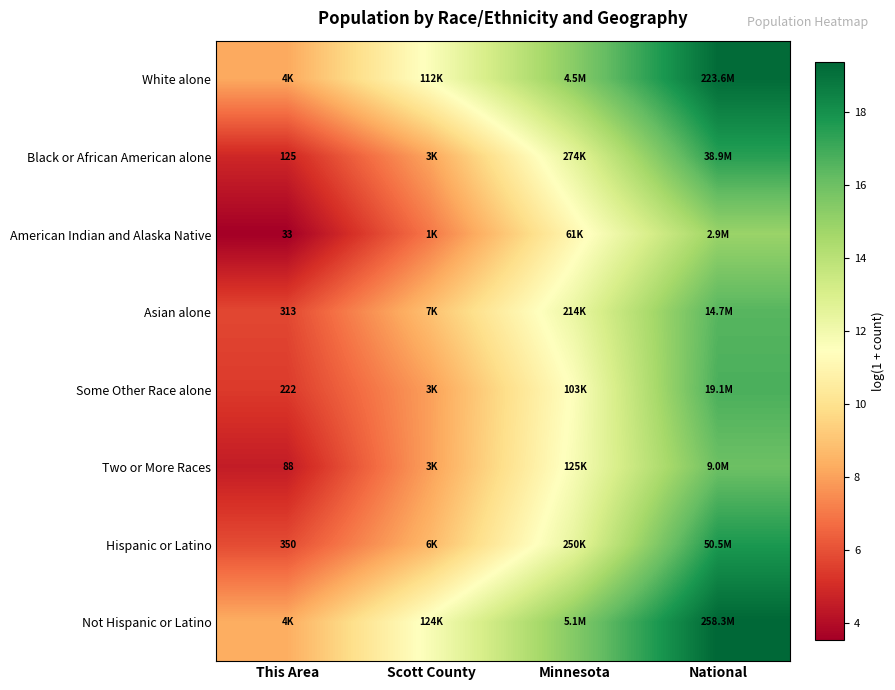

Which series has the largest total across all categories?

Not Hispanic or Latino